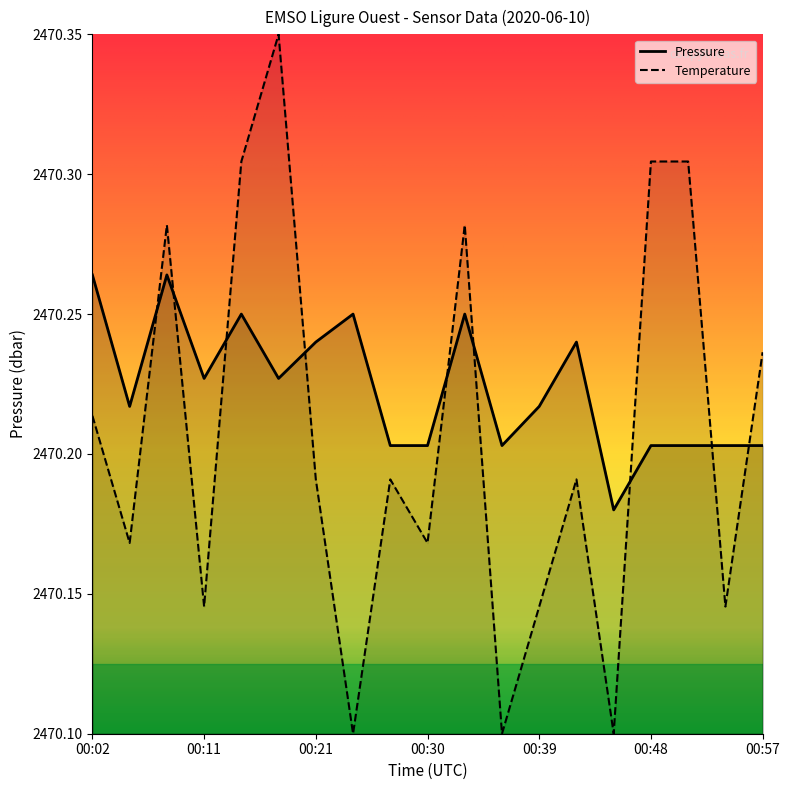

The Temperature series shows 3626.4 at 00:30. True or false?

False